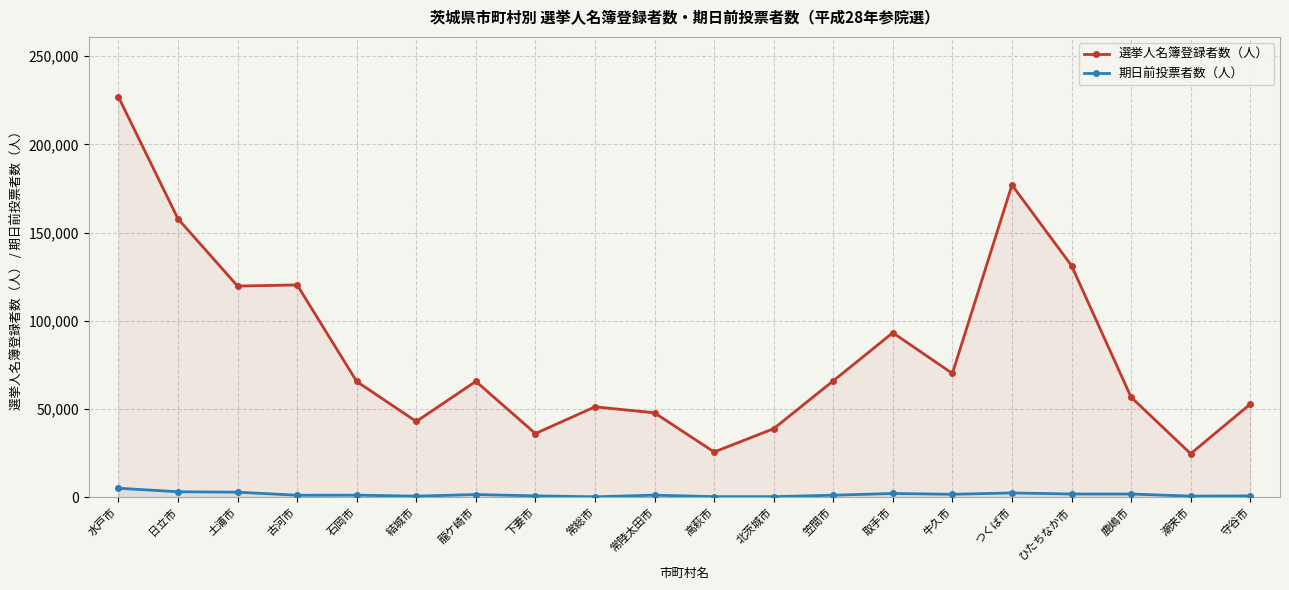

Reading left to right, list all the values displayed in this chart.

選挙人名簿登録者数（人）: 226958	157870	119754	120394	65667	42979	65725	36136	51296	47885	25674	38907	66006	93289	70212	177074	131343	56766	24726	52811
期日前投票者数（人）: 5145	3140	2911	1159	1218	654	1569	823	279	1222	367	357	1188	2171	1712	2469	1872	1854	667	799